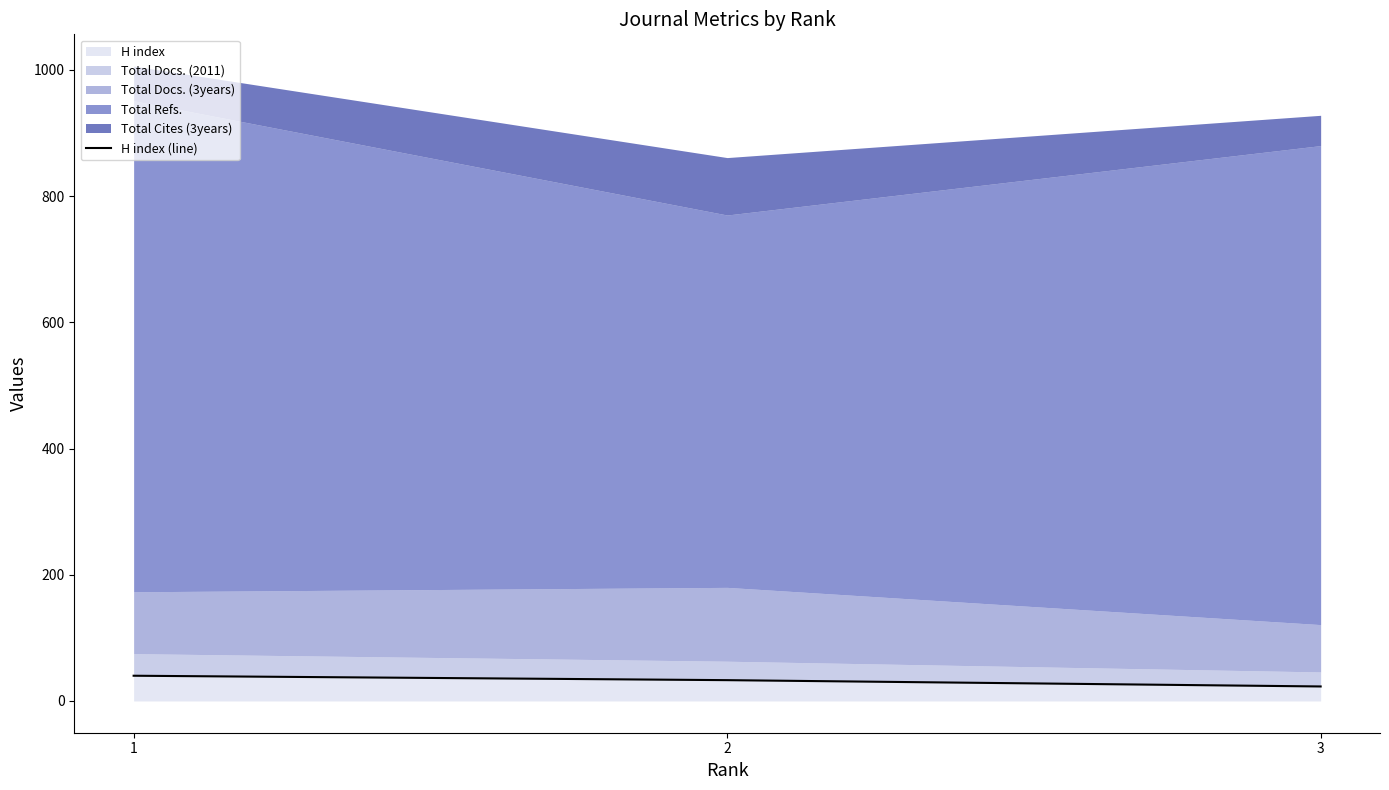

What is the maximum value for H index?

40